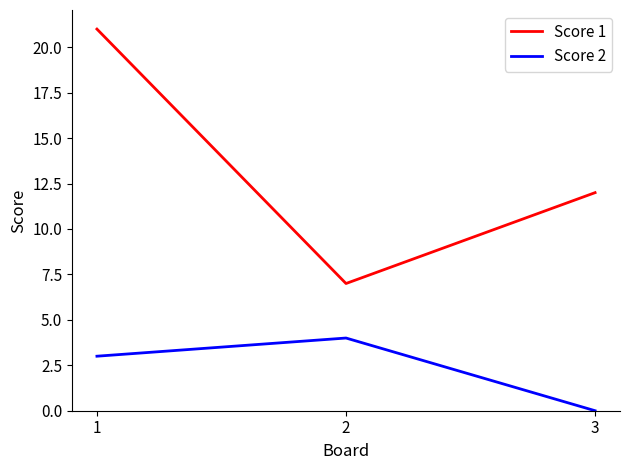

What is the average value of the Score 2 series?

2